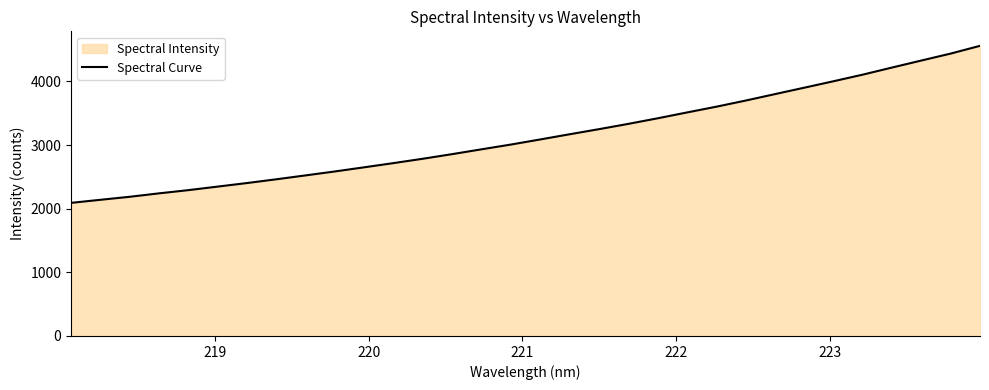

What is the minimum value shown in the chart?

2091.6